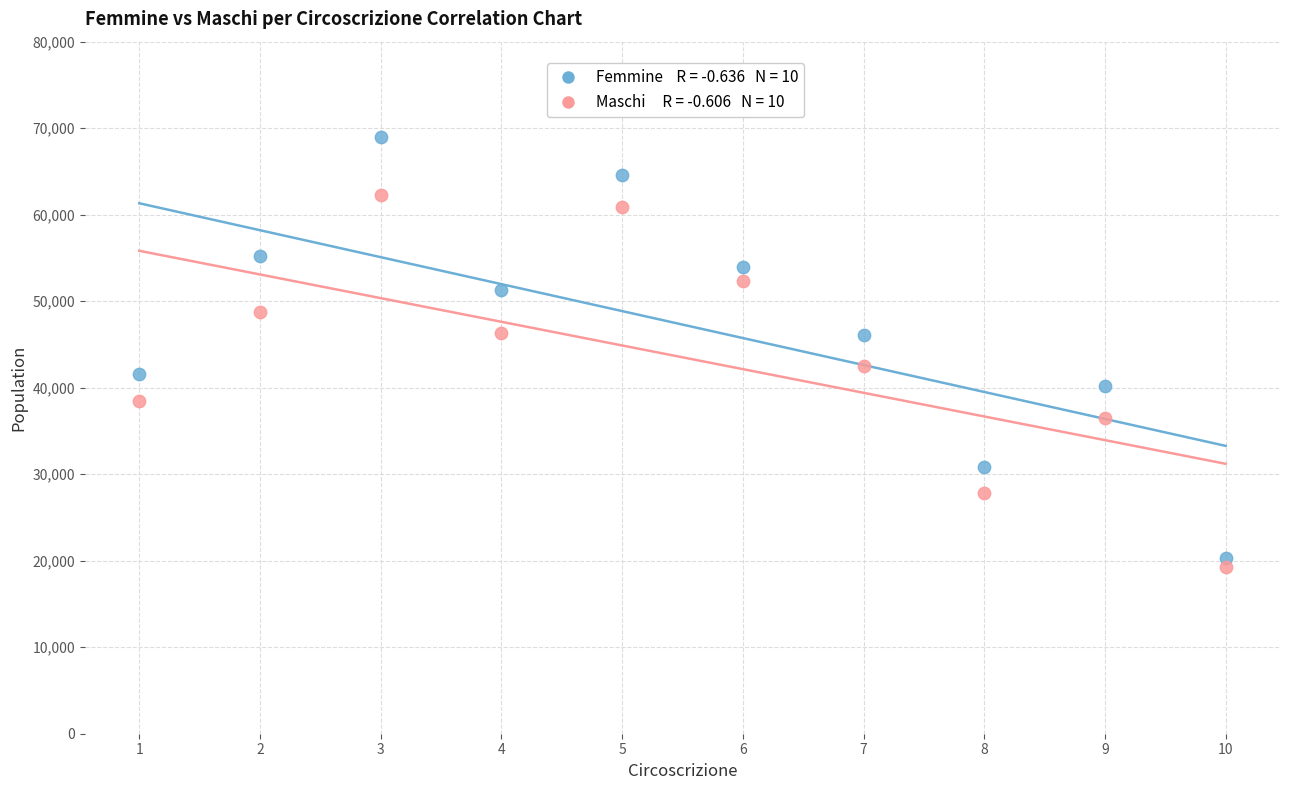

Across all data points, what is the range of X values (max minus min)?

9